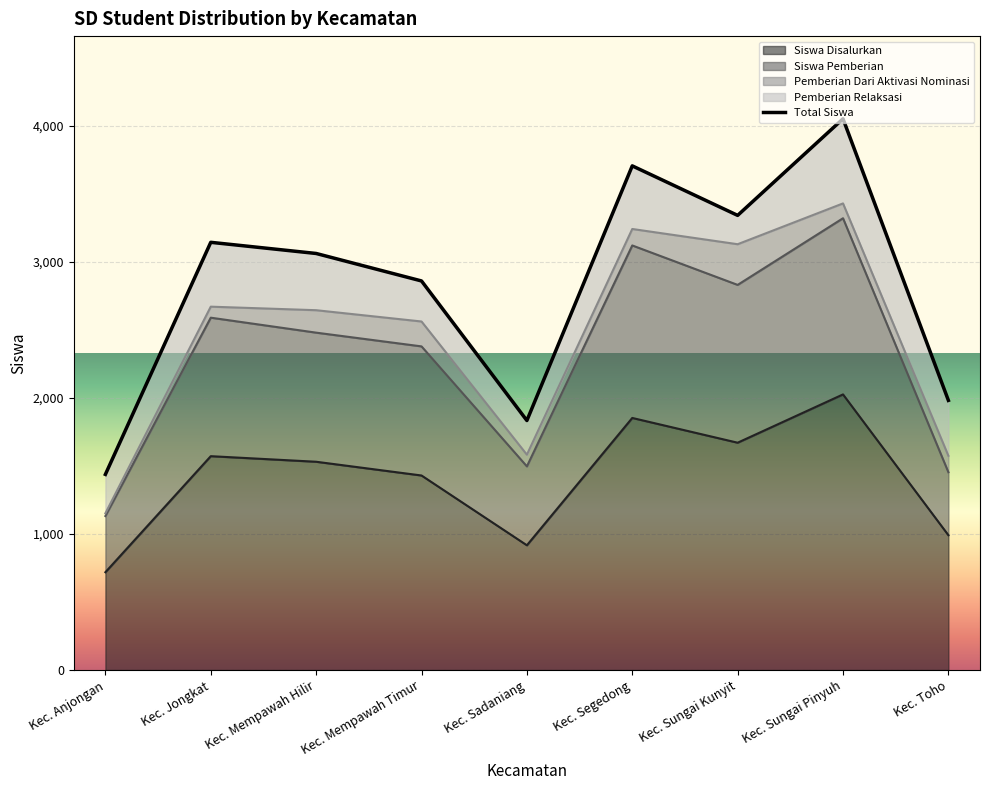

How many interior local valleys does the Siswa Disalurkan series have?

2